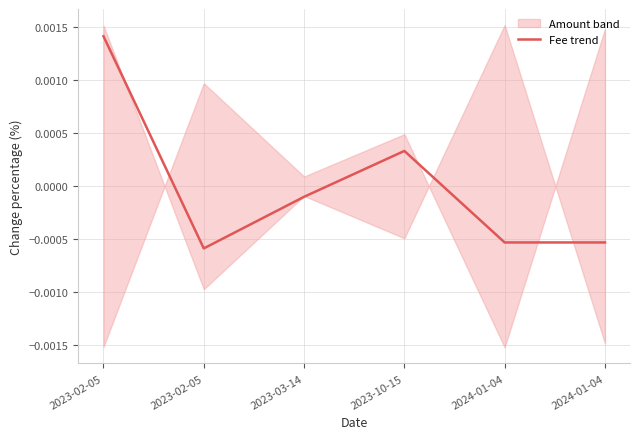

The value at 2023-03-14 is -0.0. True or false?

True